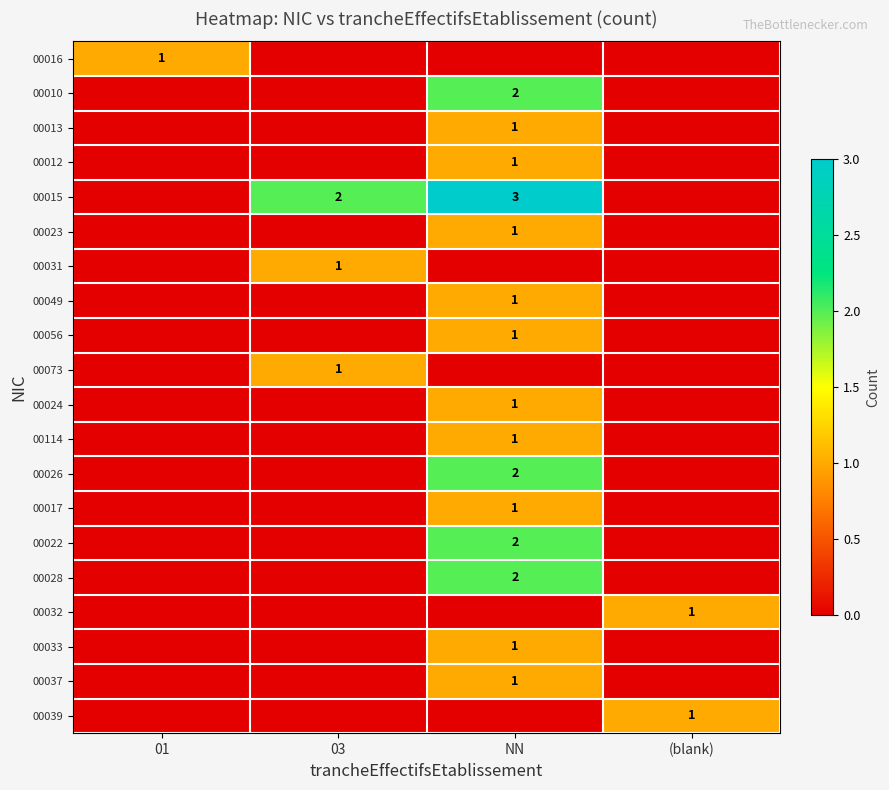

How many values in the 00049 series exceed 0?

1